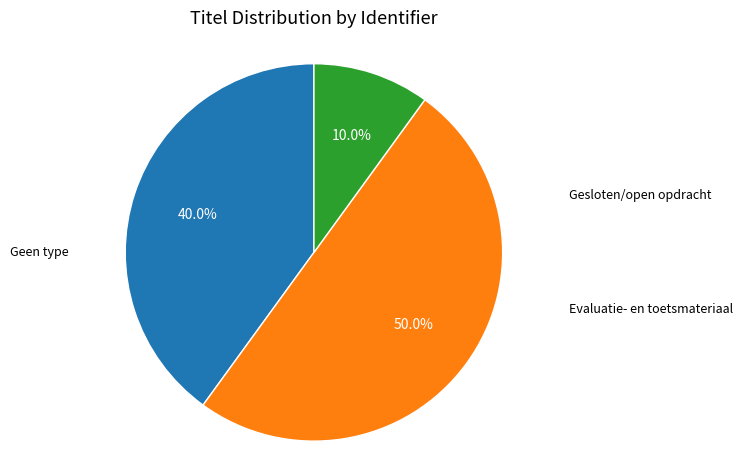

How many segments does this pie chart have?

3